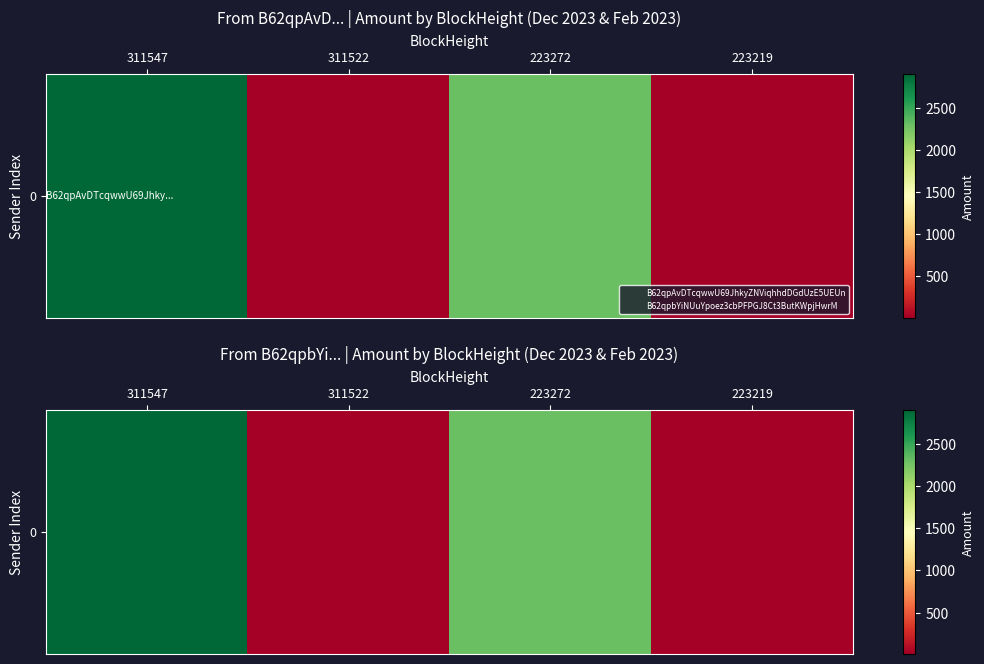

The value at 311547 is 927.1. True or false?

False